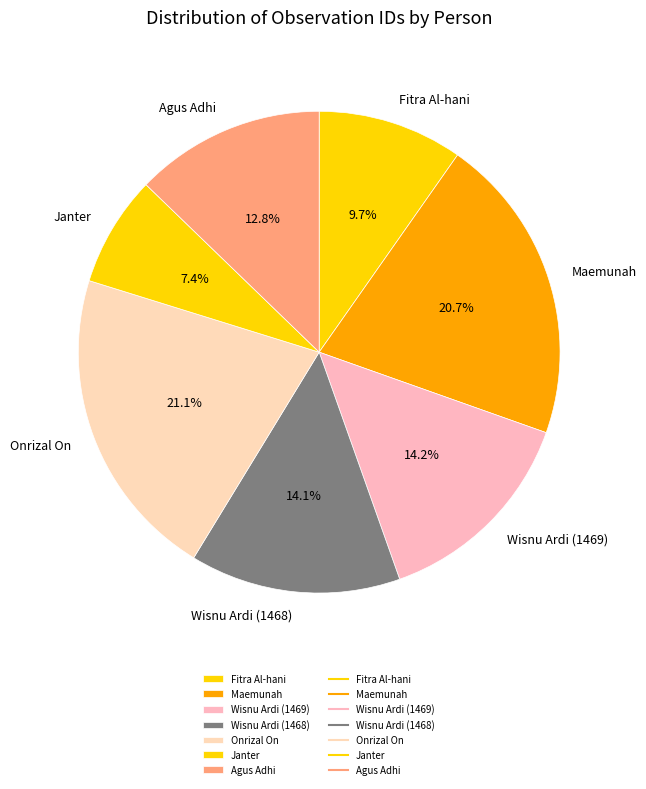

Is it true that Wisnu Ardi (1468) is 14% of the pie?

True